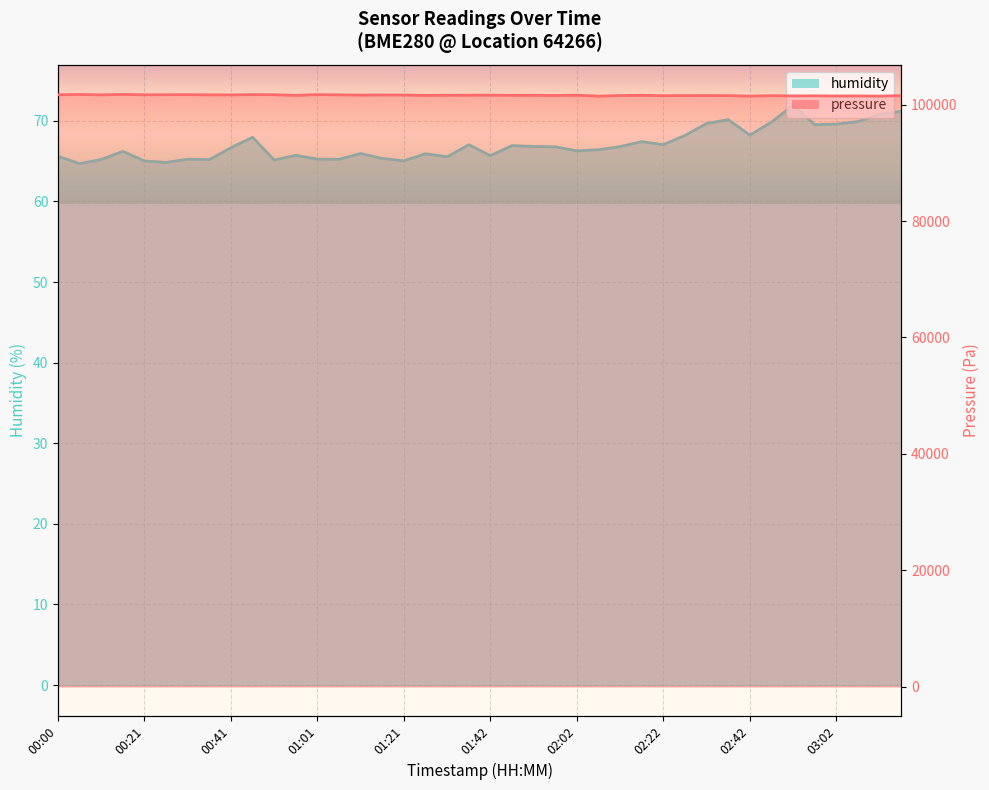

At how many categories does at least one series exceed 33444?

40